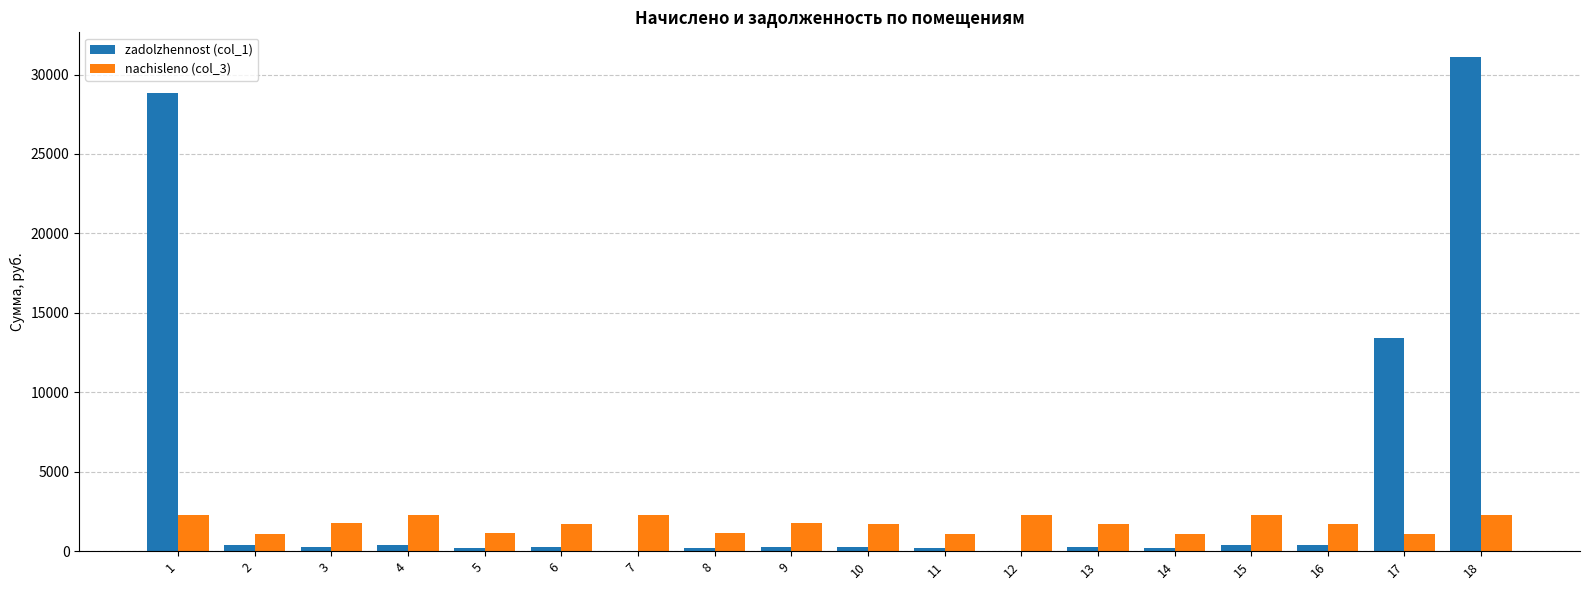

Are the bars grouped side by side (vs. stacked)?

Yes